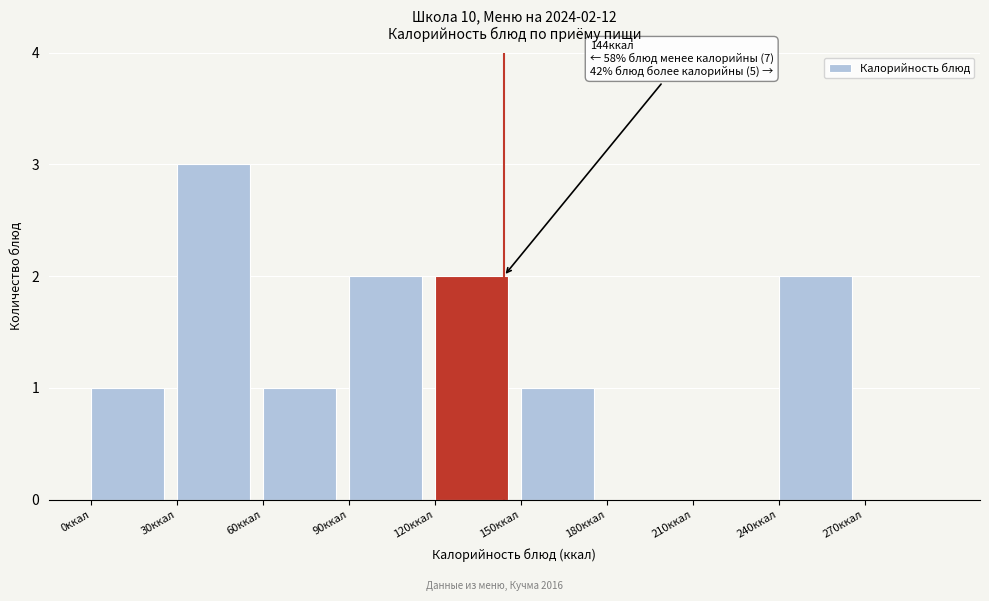

Over which range of the x-axis is the bar tallest?

30 to 60